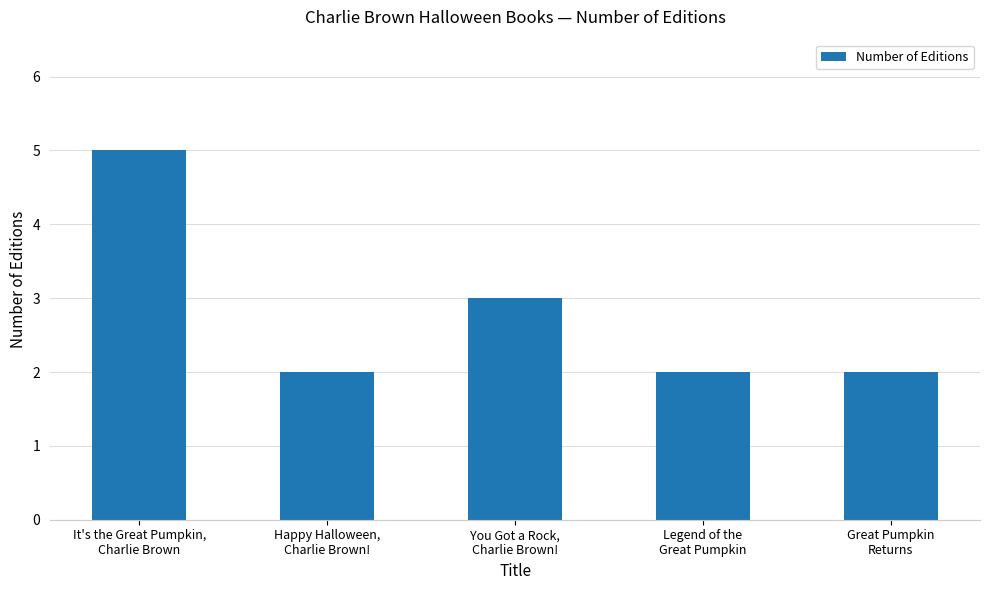

Reading left to right, extract all data points from this chart.

5	2	3	2	2